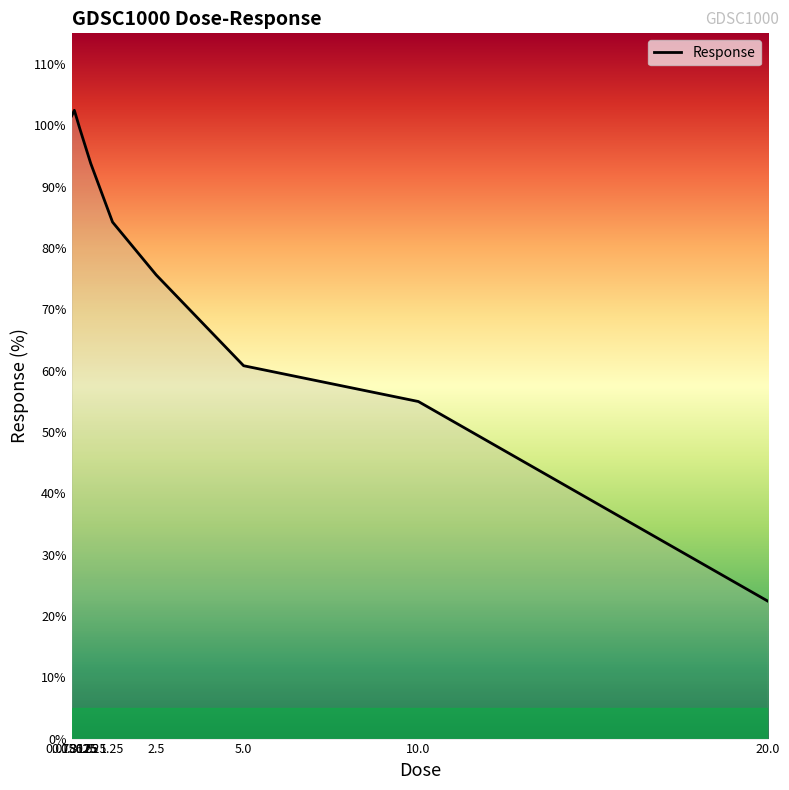

What value does the data have at 0.625?

93.8